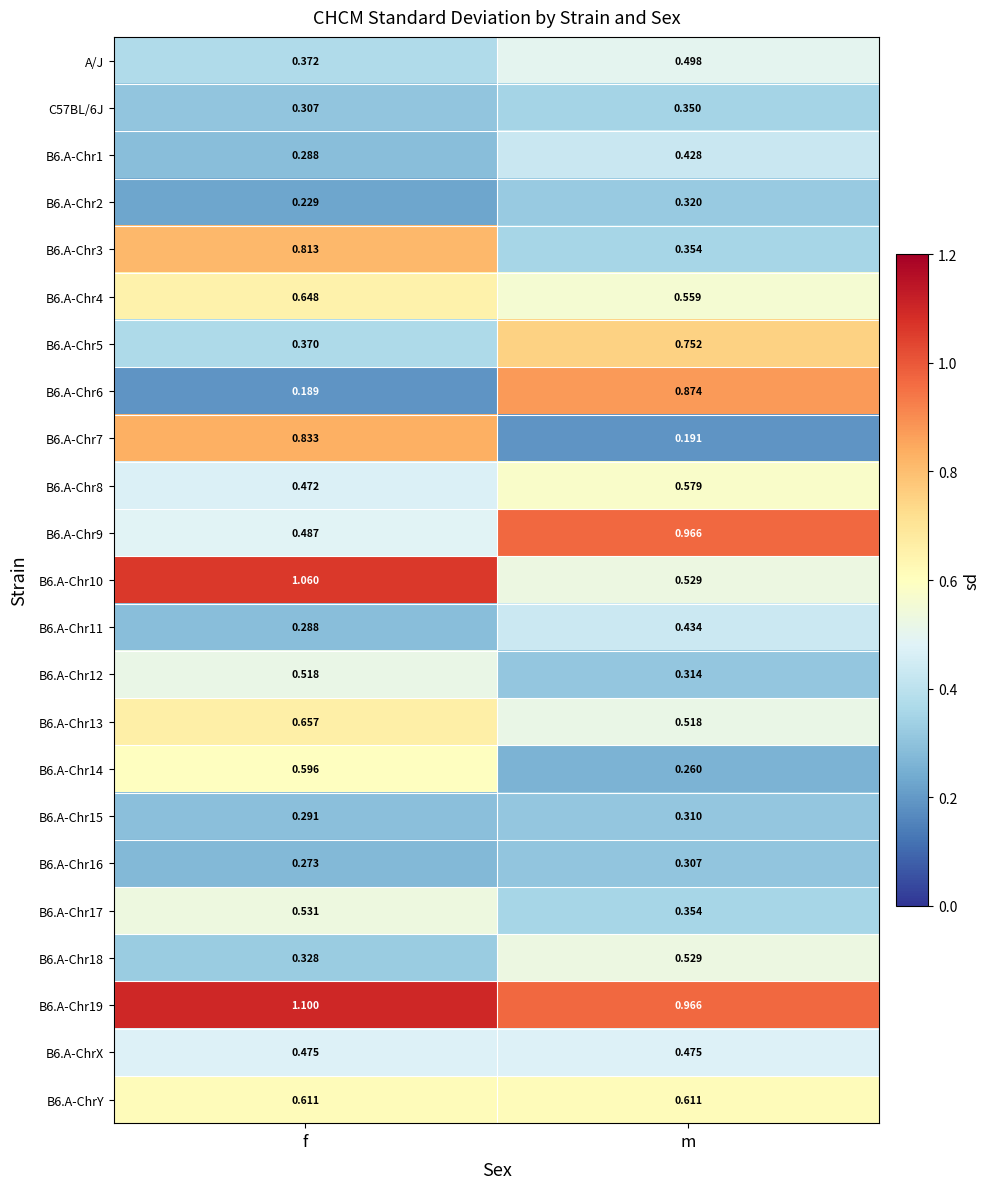

Which label corresponds to the largest value in the chart?

f